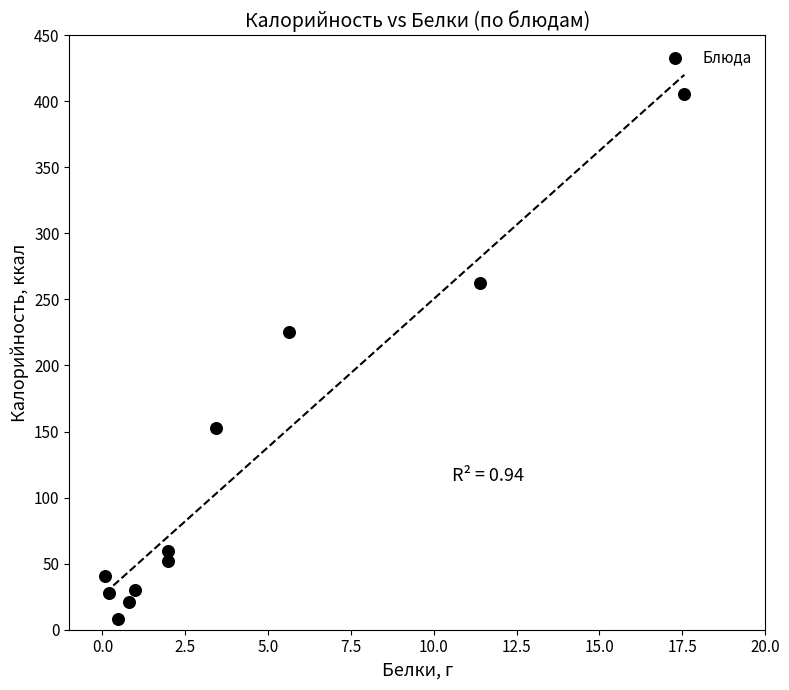

What Y value in the scatter plot is closest to 206?

225.7